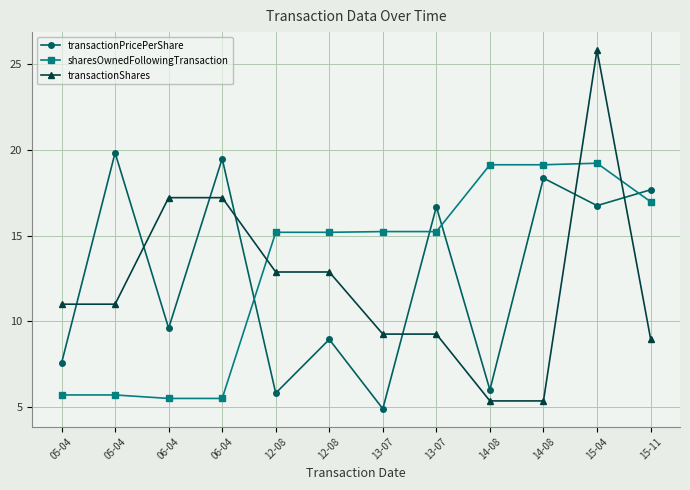

How many values in the transactionPricePerShare series are below 16?

6